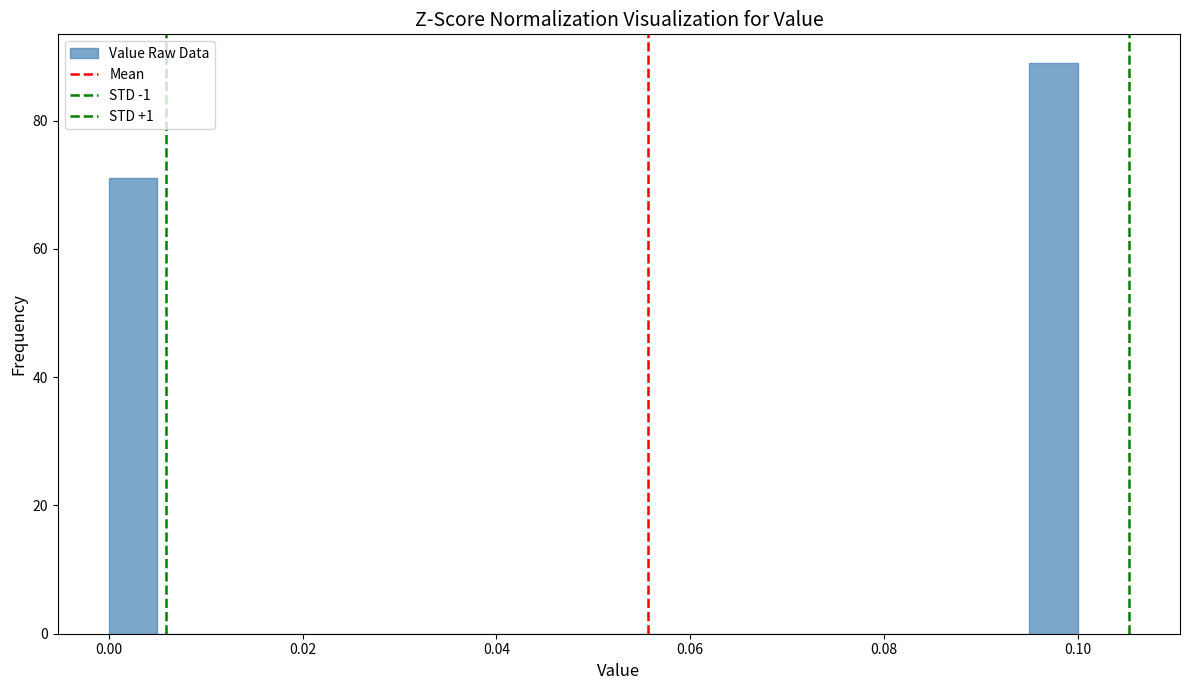

Around what value on the x-axis is the tallest bar? Give the approximate position of its centre, as read against the axis.

0.098